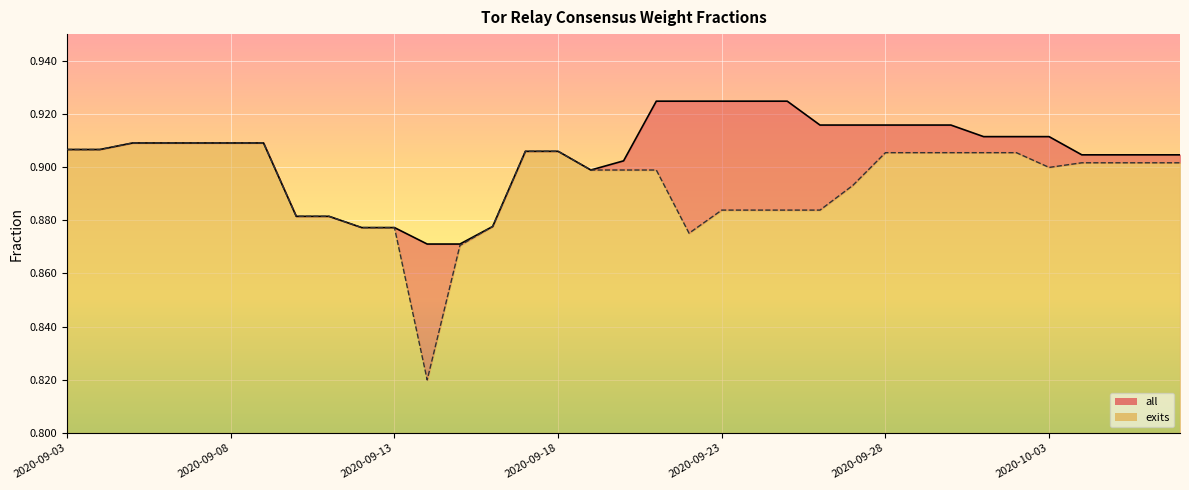

At which category does exits reach its first local valley?

2020-09-14